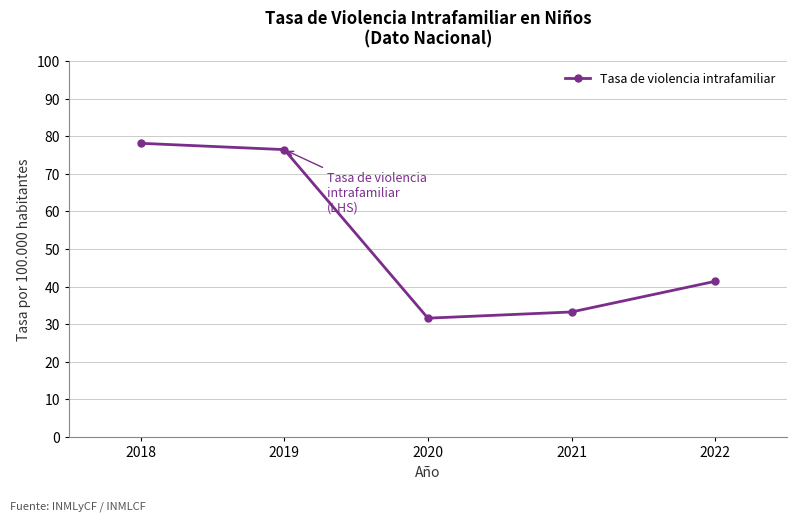

Rank the categories by value from lowest to highest.

2020, 2021, 2022, 2019, 2018